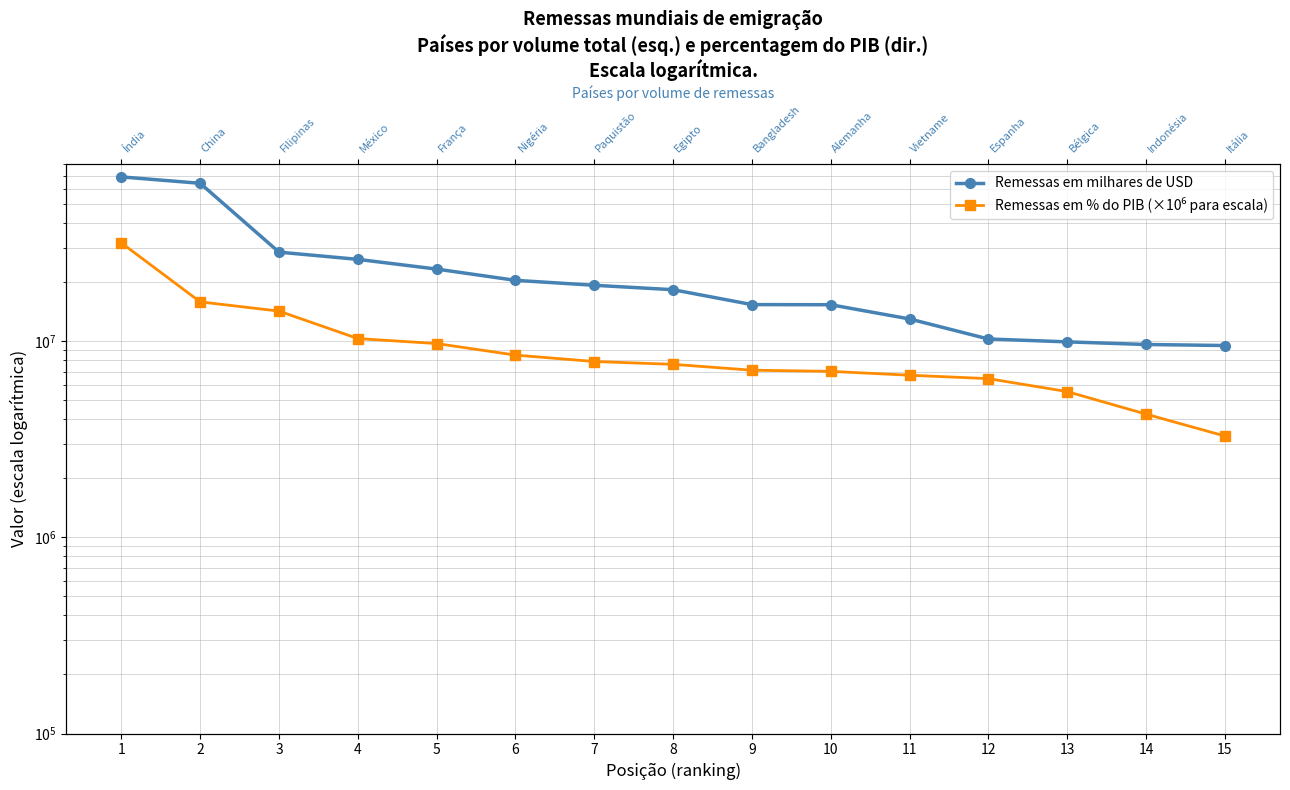

Between 3 and 11, which series saw the biggest shift?

Remessas em milhares de USD